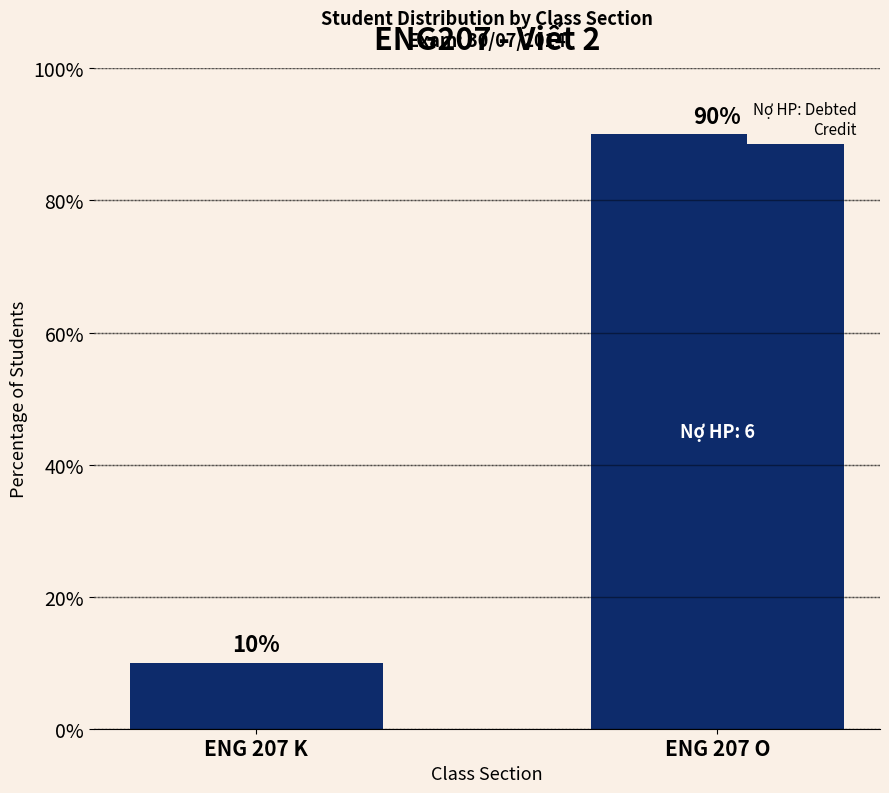

Rank the categories by value from lowest to highest.

ENG 207 K, ENG 207 O